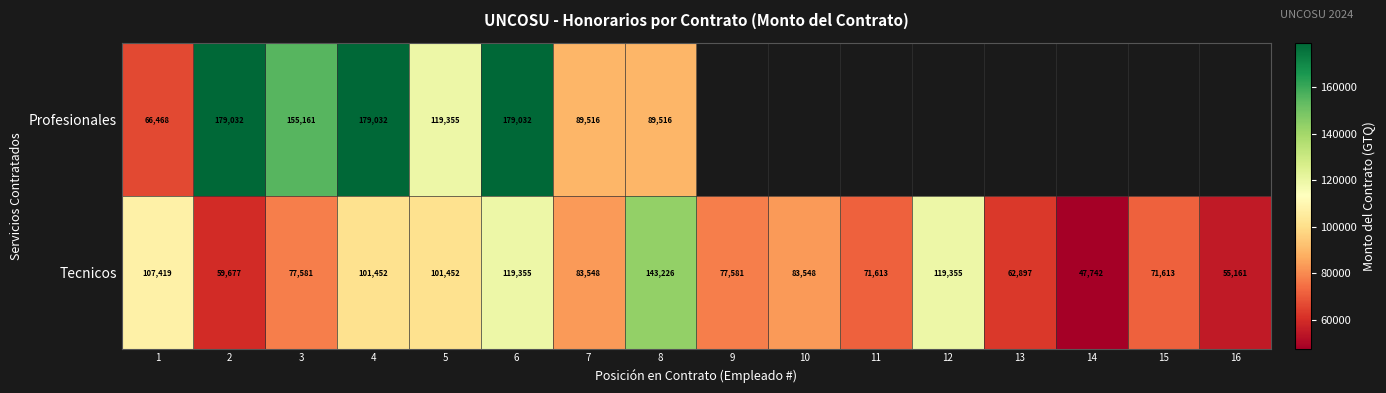

What is the total value across all series at 2?

238709